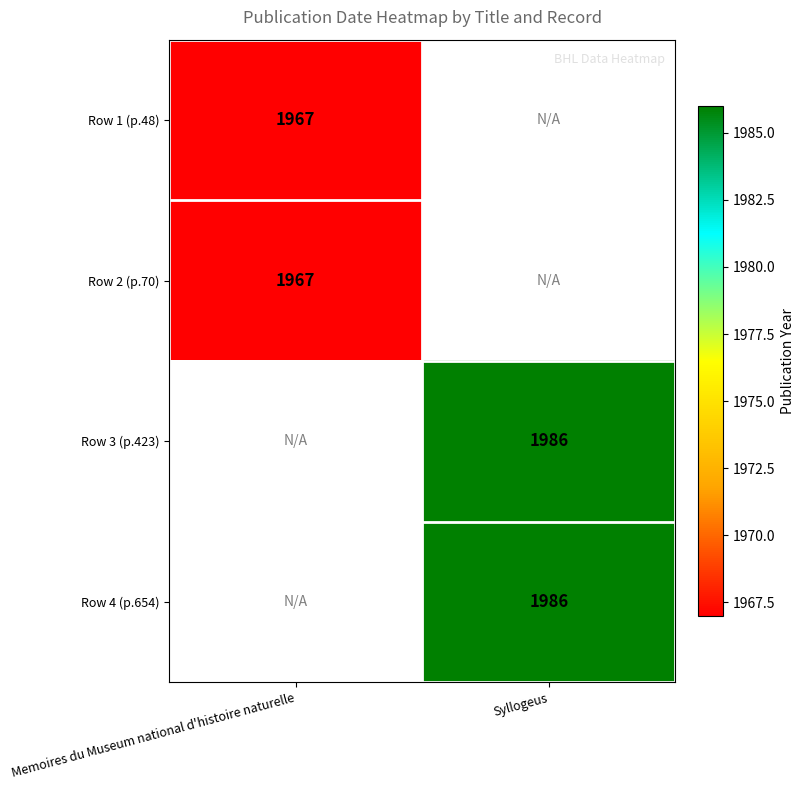

Is it true that Row 2 (p.70) equals 1967 at Memoires du Museum national d'histoire naturelle?

True